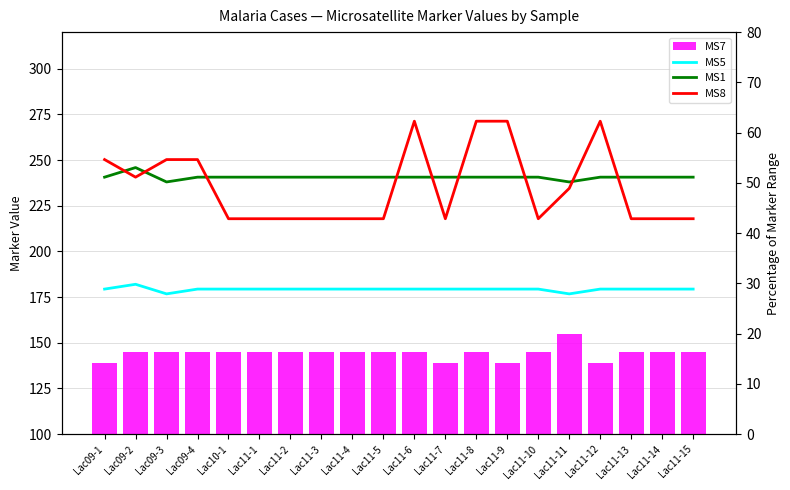

List the series in order of their peak value, lowest first.

MS5, MS1, MS8, MS7